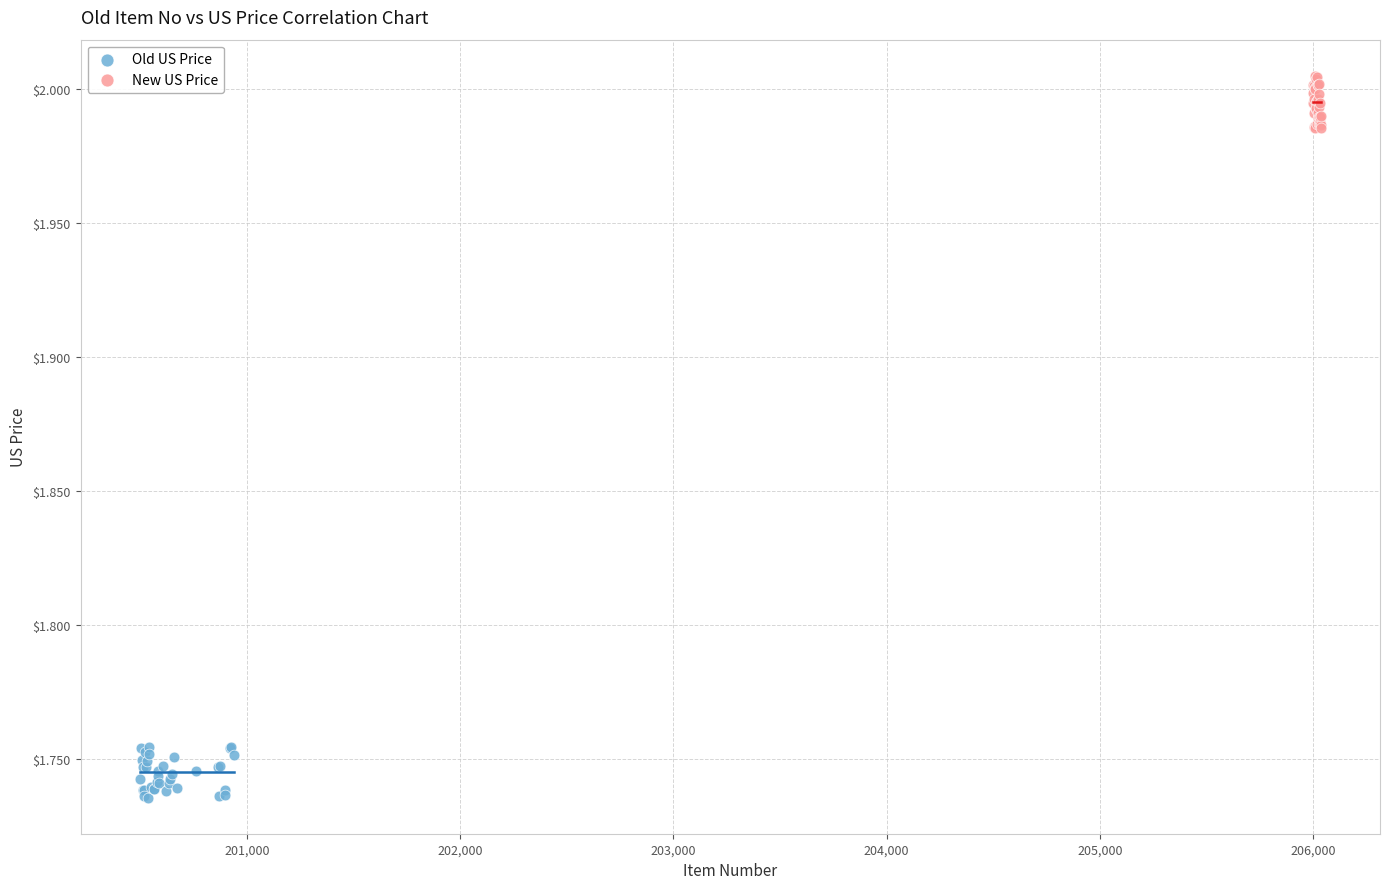

Which series reaches the maximum Y coordinate?

New US Price